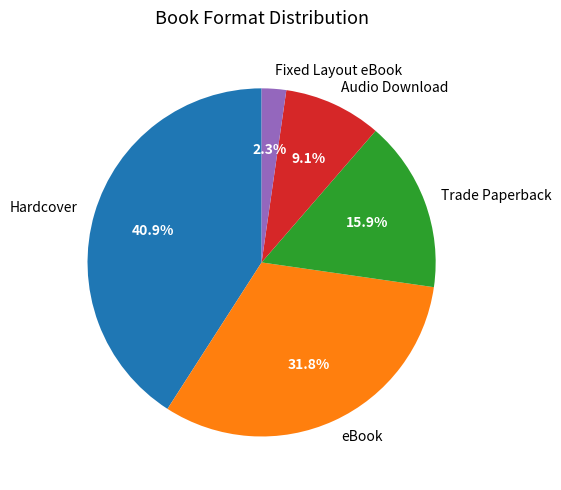

What is the ratio of the value at Trade Paperback to the value at eBook?

0.5